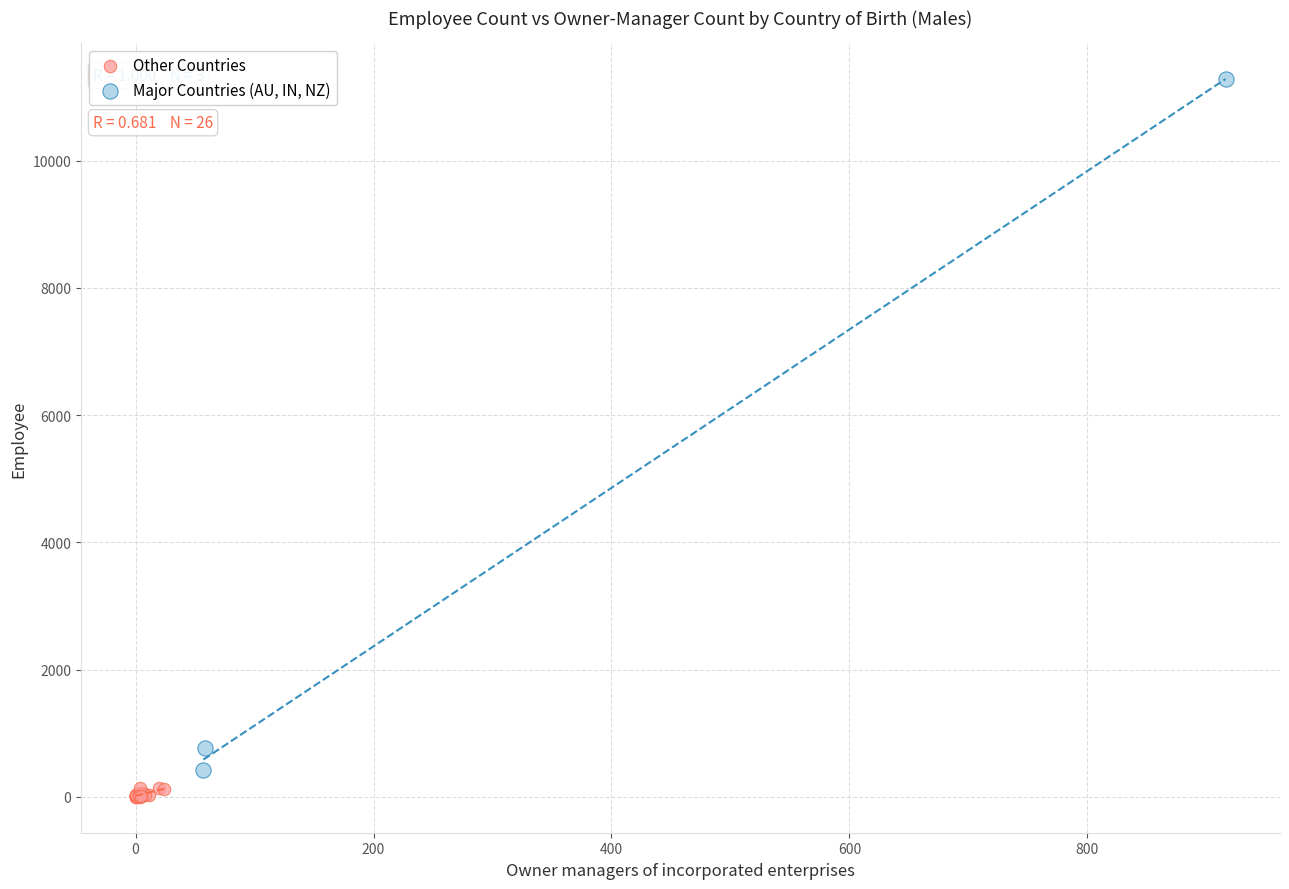

Which series has the widest spread of Y values?

Major Countries (AU, IN, NZ)